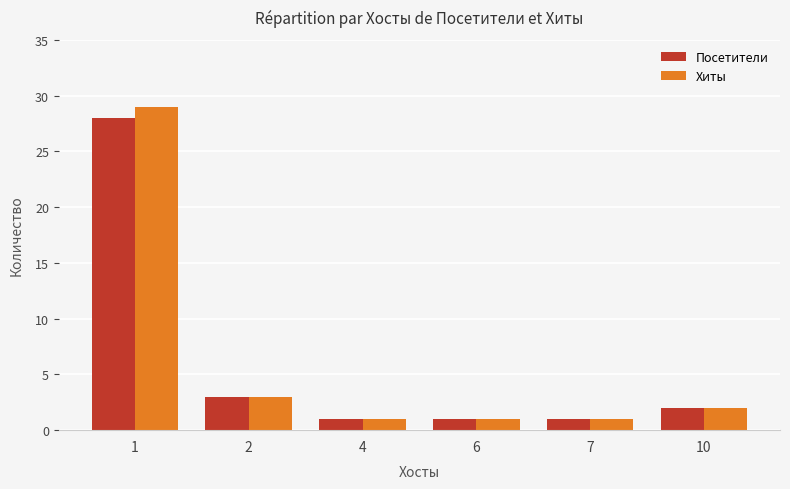

How many values in the Хиты series are below 2?

3